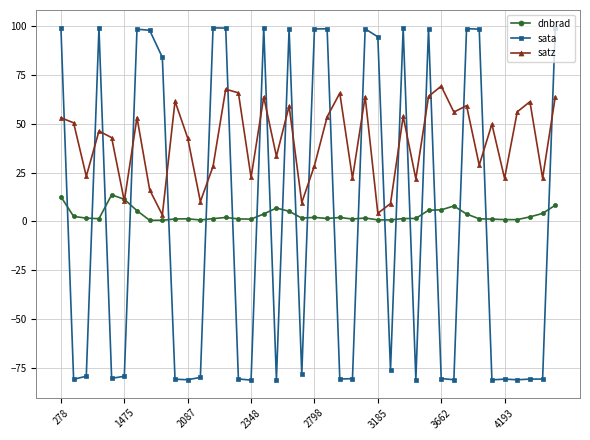

What are all the series names shown in the legend?

dnbrad, sata, satz